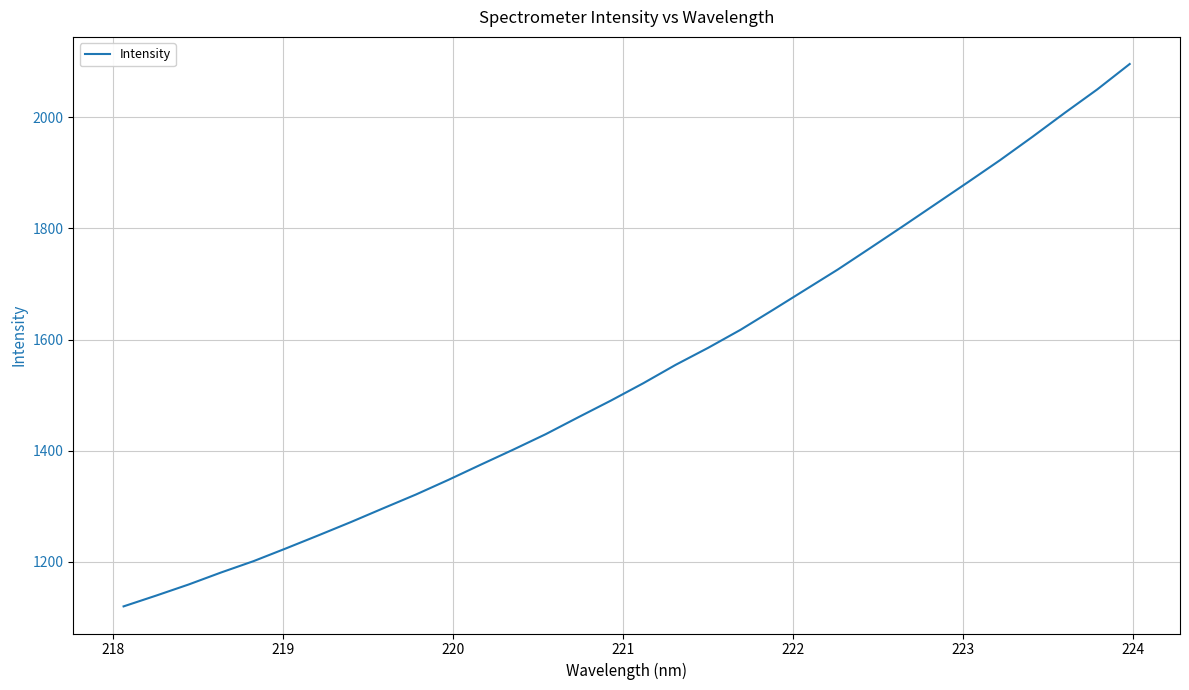

What is the minimum value shown in the chart?

1119.9